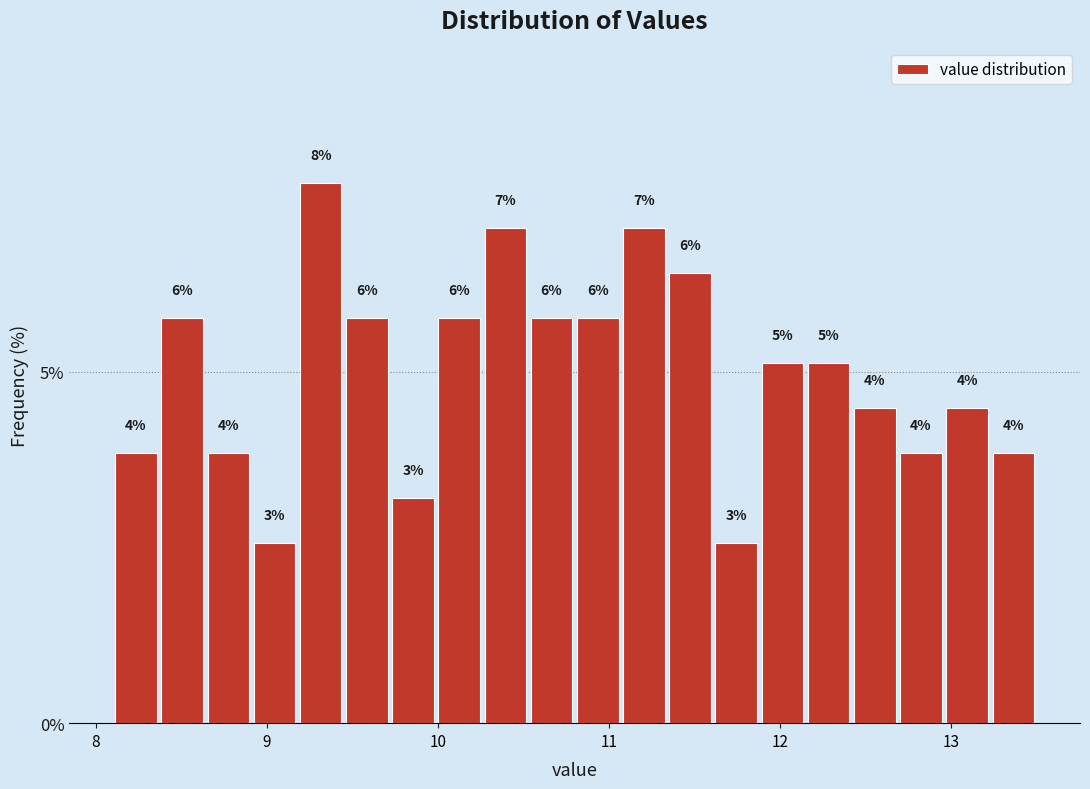

Read against the x-axis, roughly where is the centre of the tallest bar?

9.3